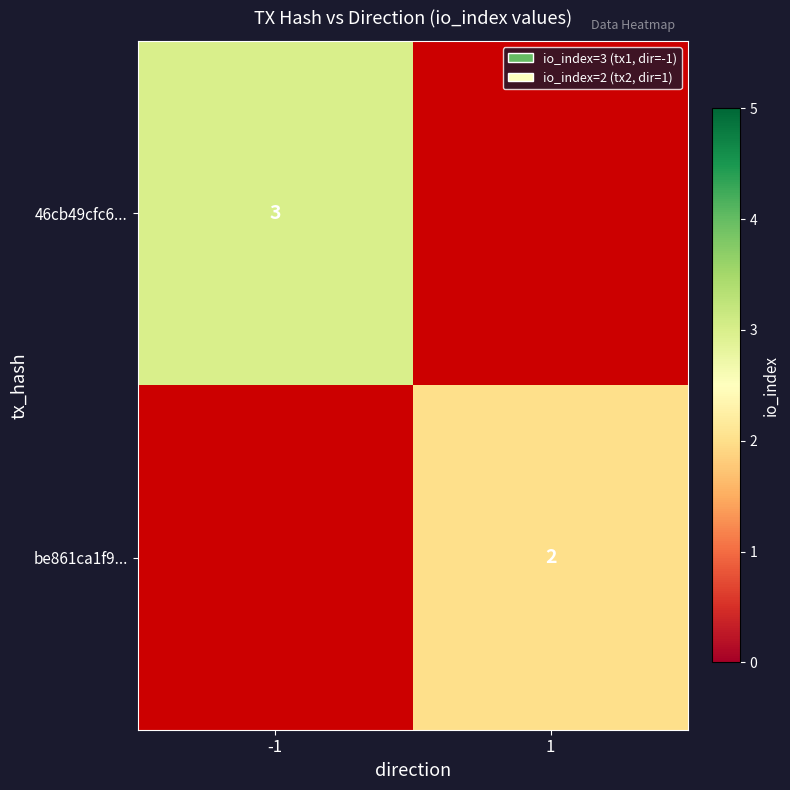

True or false: 46cb49cfc6... has a value of 3 at -1.

True